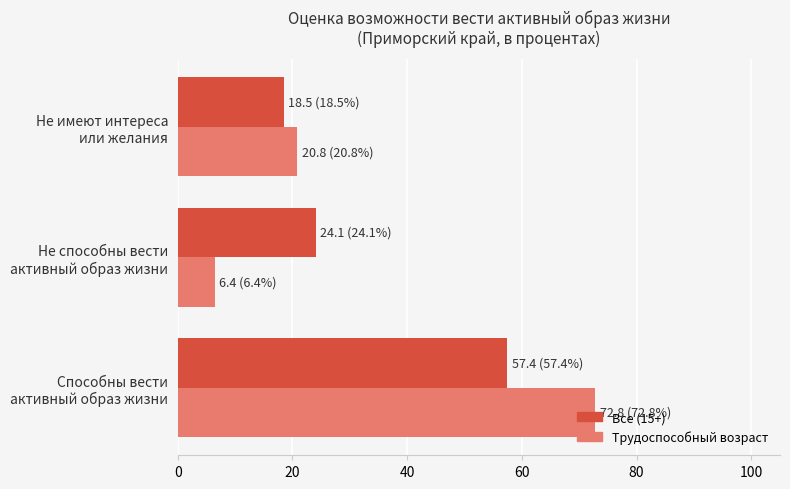

How many values in the Трудоспособный возраст series are below 20?

1